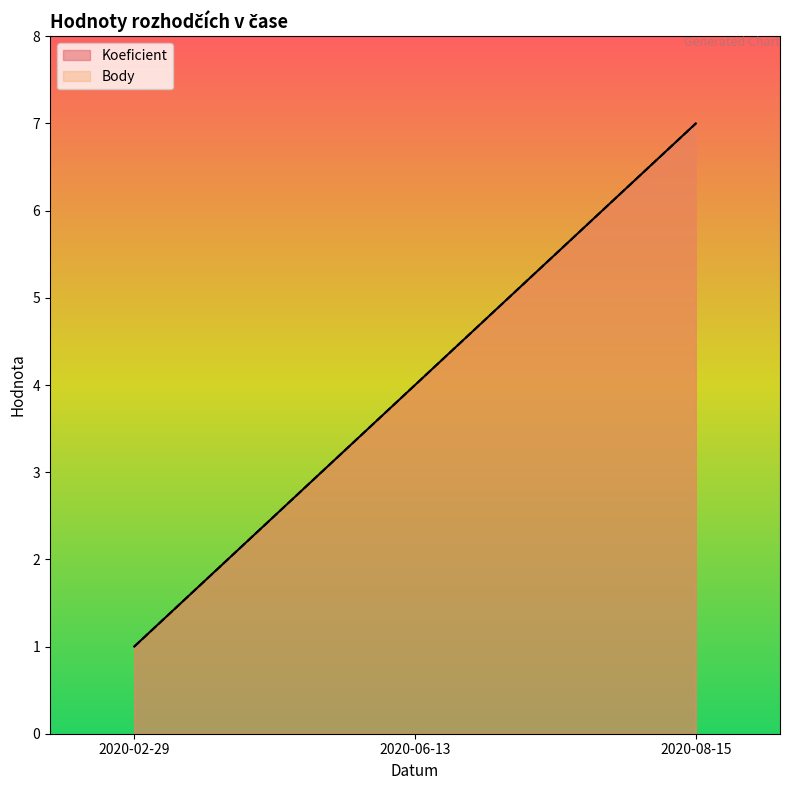

Rank the series by their maximum value, from highest to lowest.

Koeficient, Body